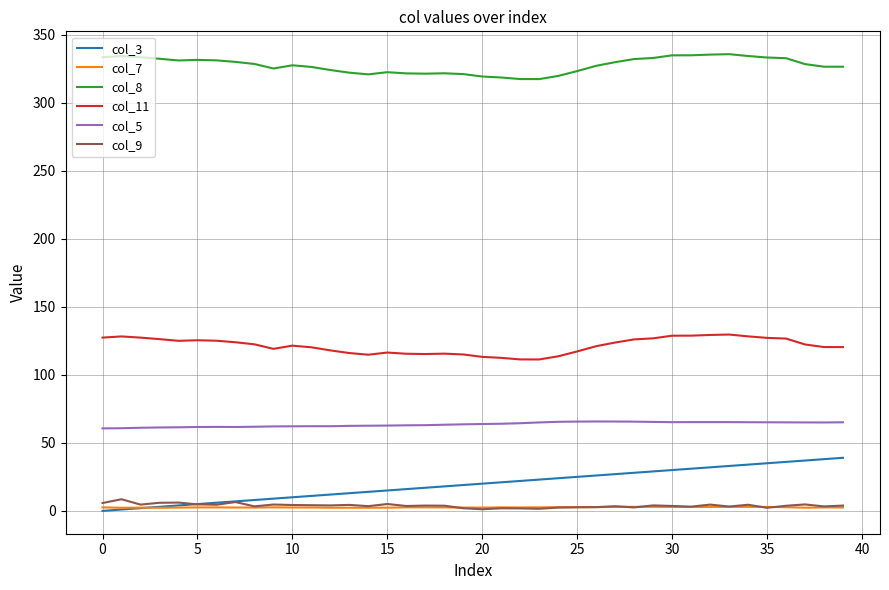

True or false: col_3 and col_8 intersect in this chart.

False